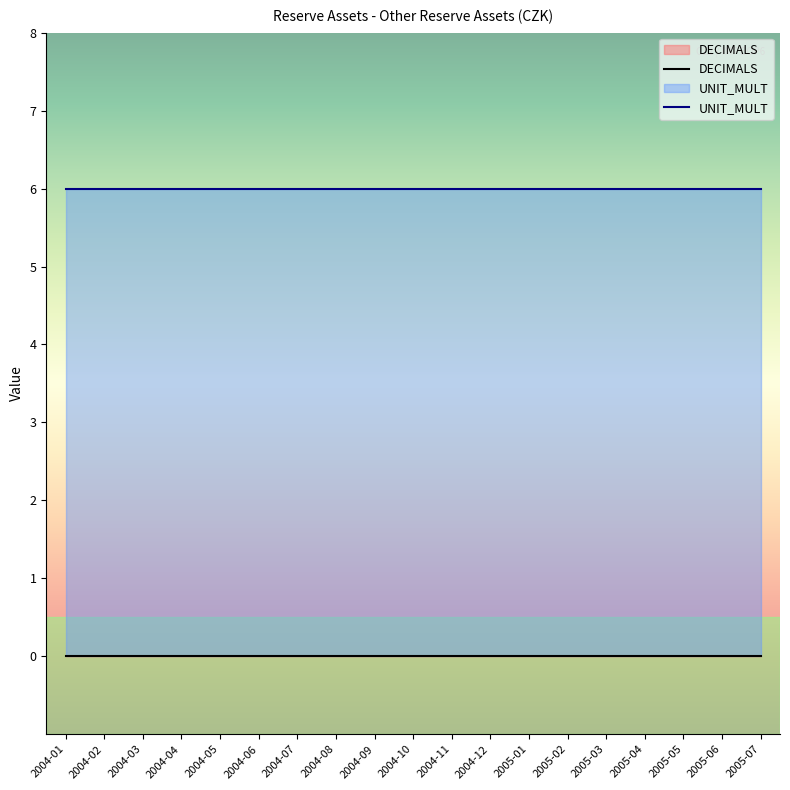

What is the sum of all UNIT_MULT values?

114